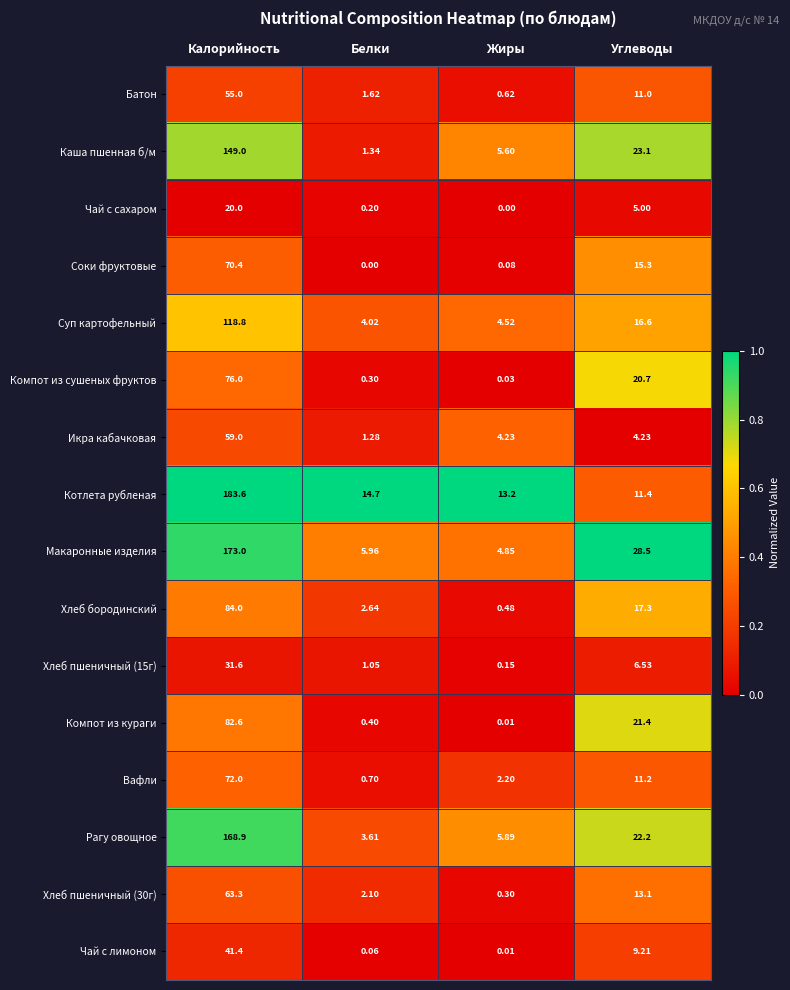

Is the value of Чай с лимоном at Жиры greater than the value of Хлеб бородинский at Белки?

No